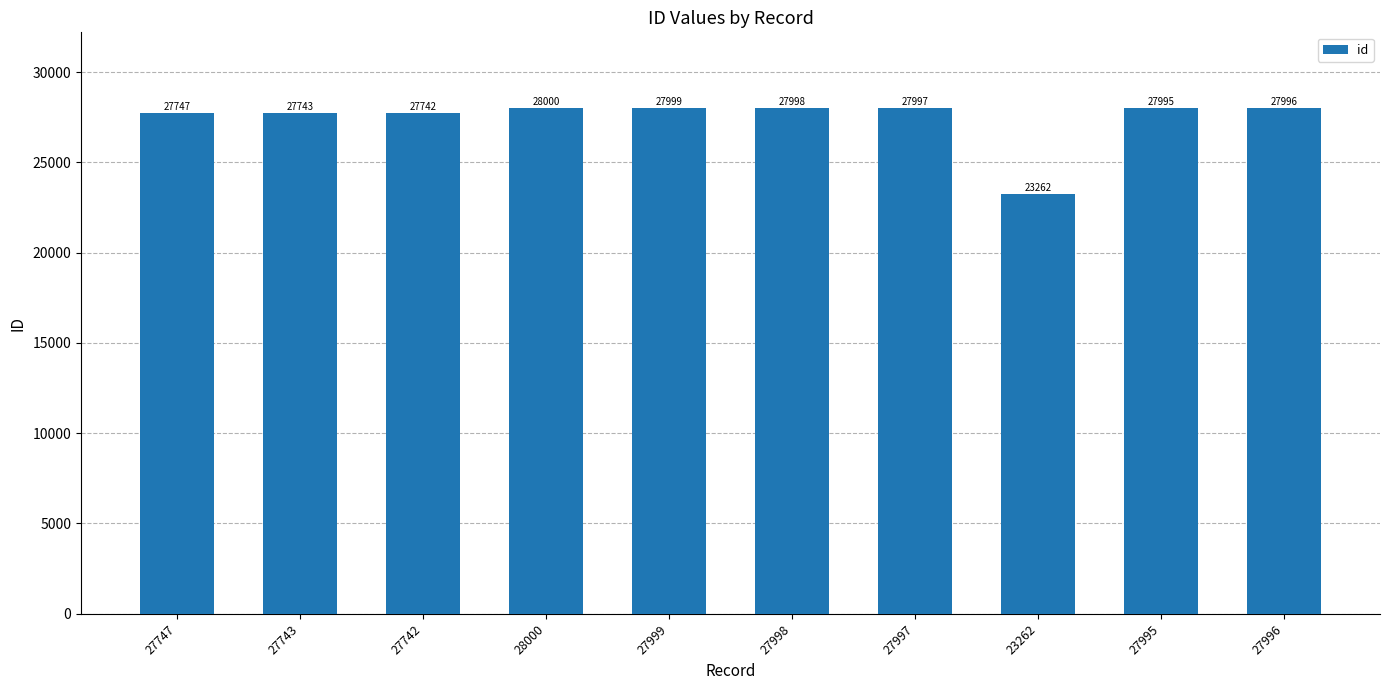

Between 27742 and 27747, which is larger?

27747